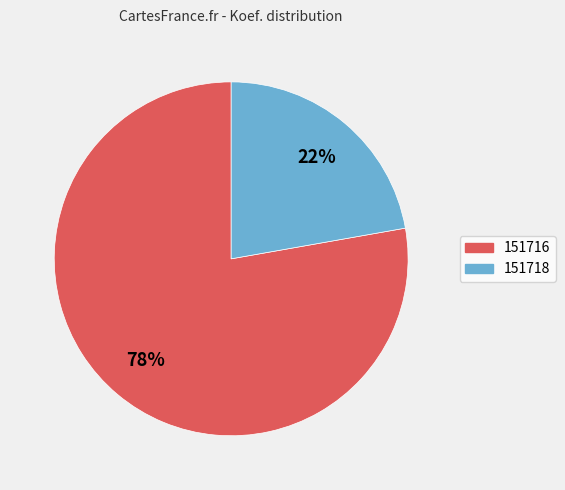

Rank the categories by value from lowest to highest.

151718, 151716